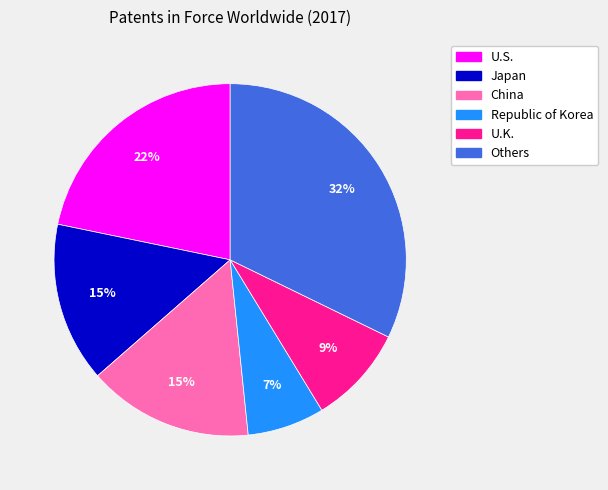

Approximately how many times larger is the value at China compared to Republic of Korea?

2.1